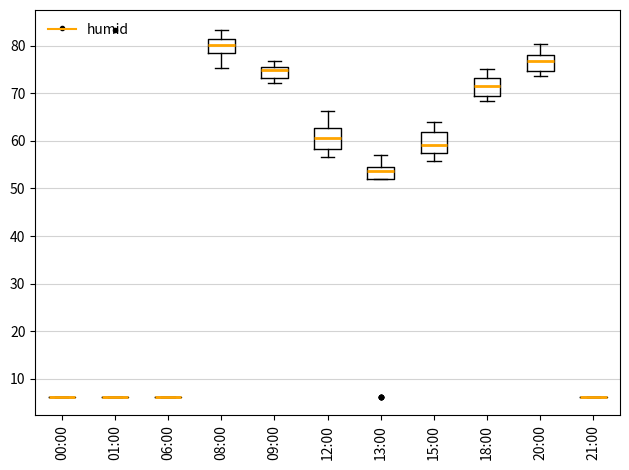

Where is the upper edge of the box for 12:00 on the y-axis? The values are not printed on the chart, so give them approximately, as read against the axis.

63